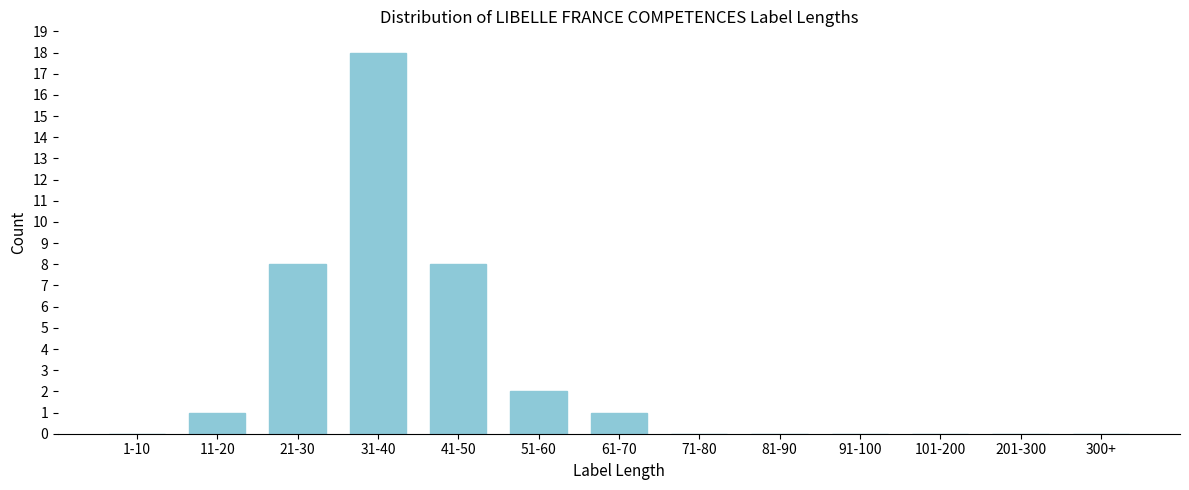

Reading left to right, list all the values displayed in this chart.

1-10=0	11-20=1	21-30=8	31-40=18	41-50=8	51-60=2	61-70=1	71-80=0	81-90=0	91-100=0	101-200=0	201-300=0	300+=0